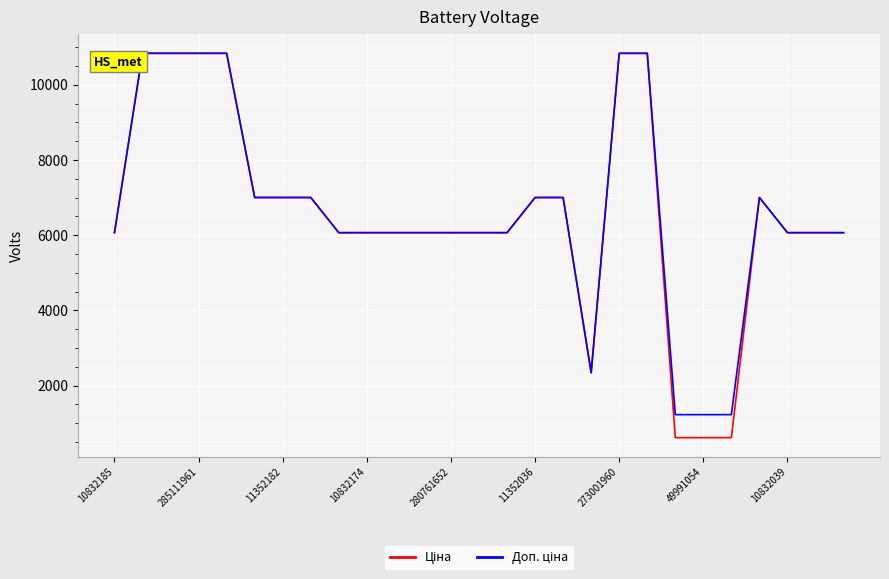

What is the minimum value shown in the chart?

612.6